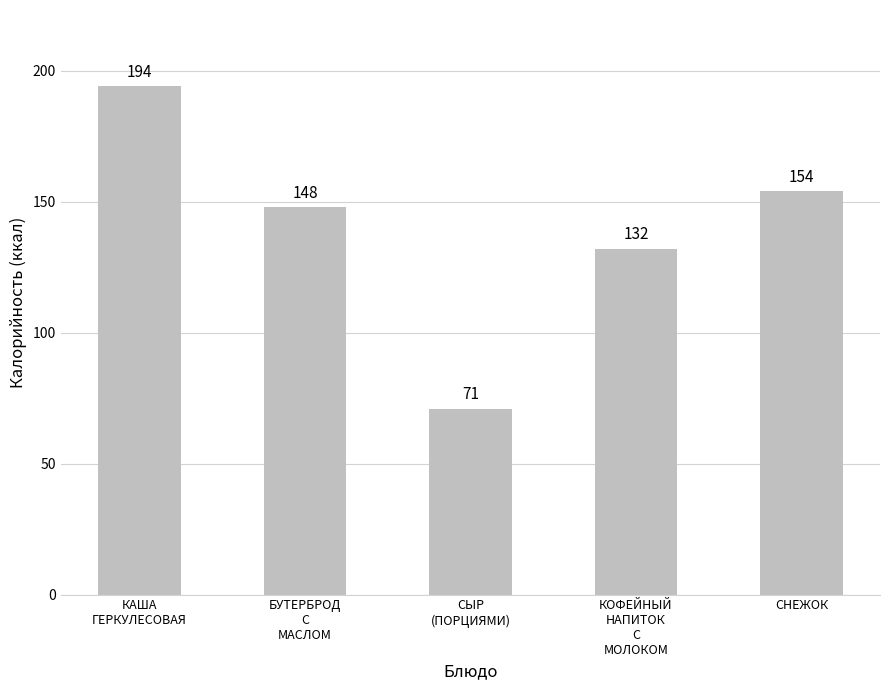

Are the bars grouped side by side (vs. stacked)?

No